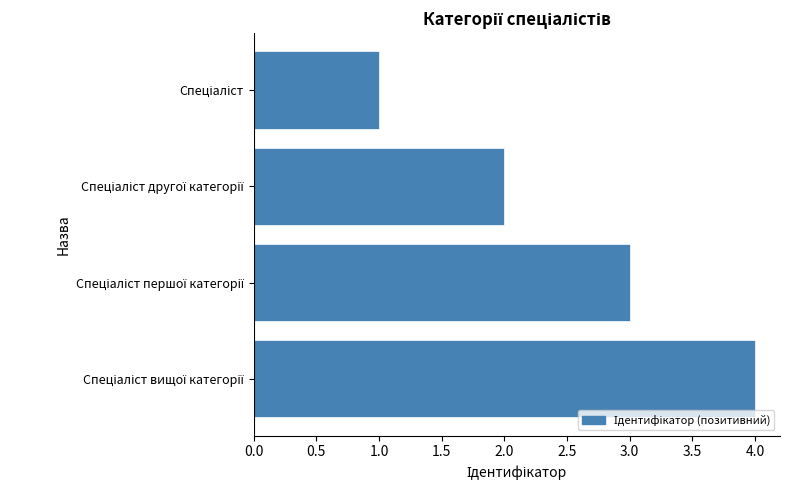

What is the difference between the maximum and minimum values?

3